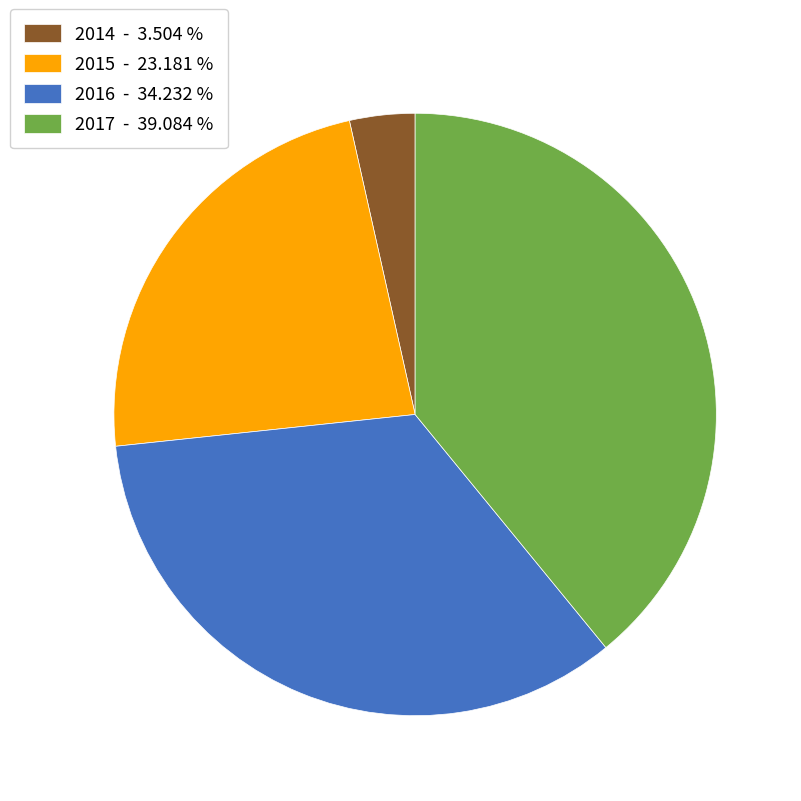

Is the sum of 2015 - 23.181 % and 2014 - 3.504 % greater than half?

No